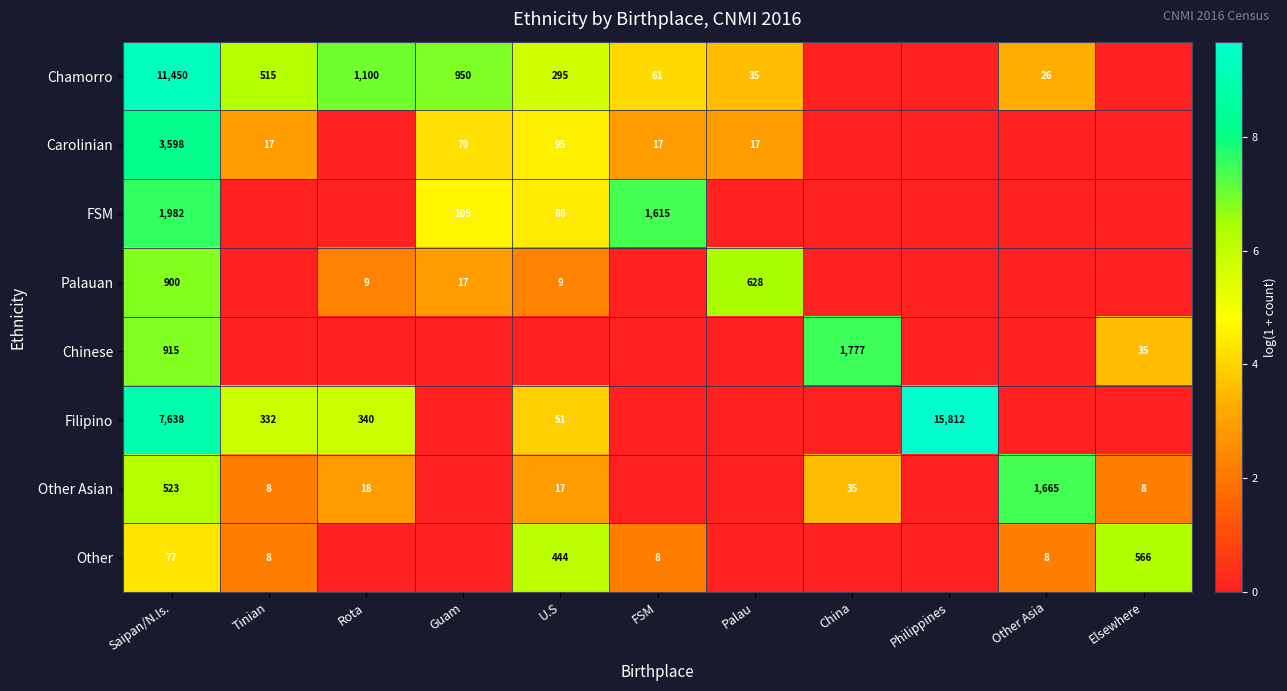

The value of Carolinian at U.S is 95. True or false?

True